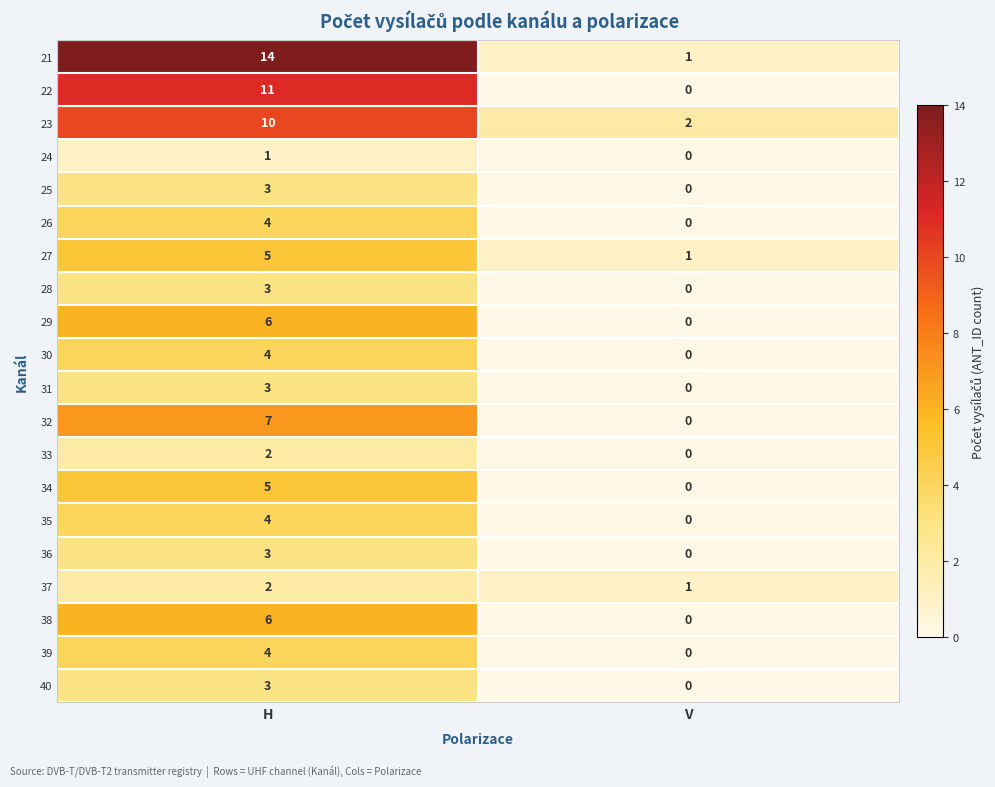

What is the sum of the 21 values at V and H?

15